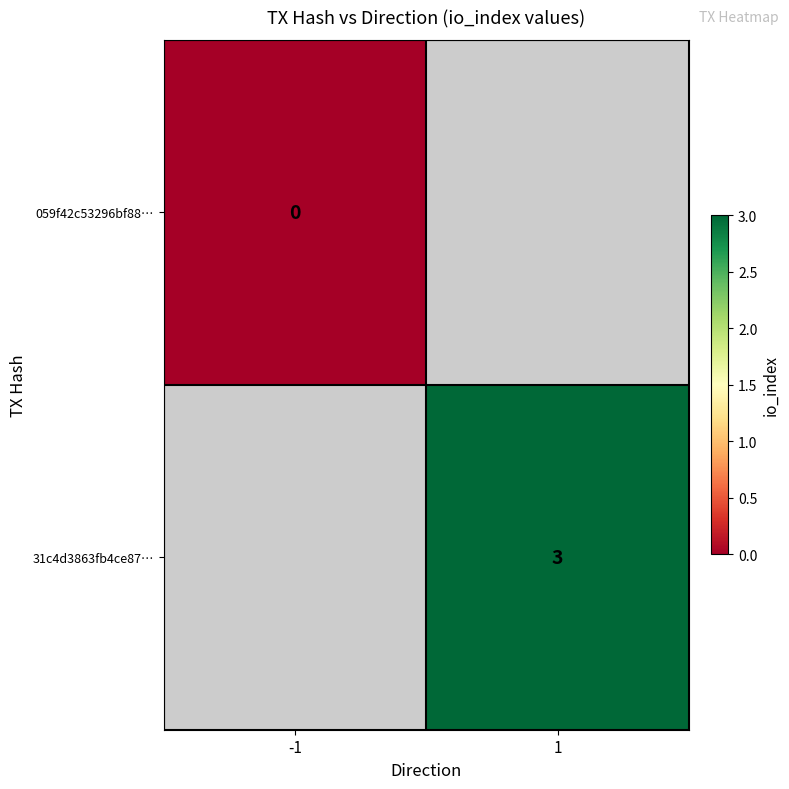

True or false: 31c4d3863fb4ce87… has a value of 5 at 1.

False